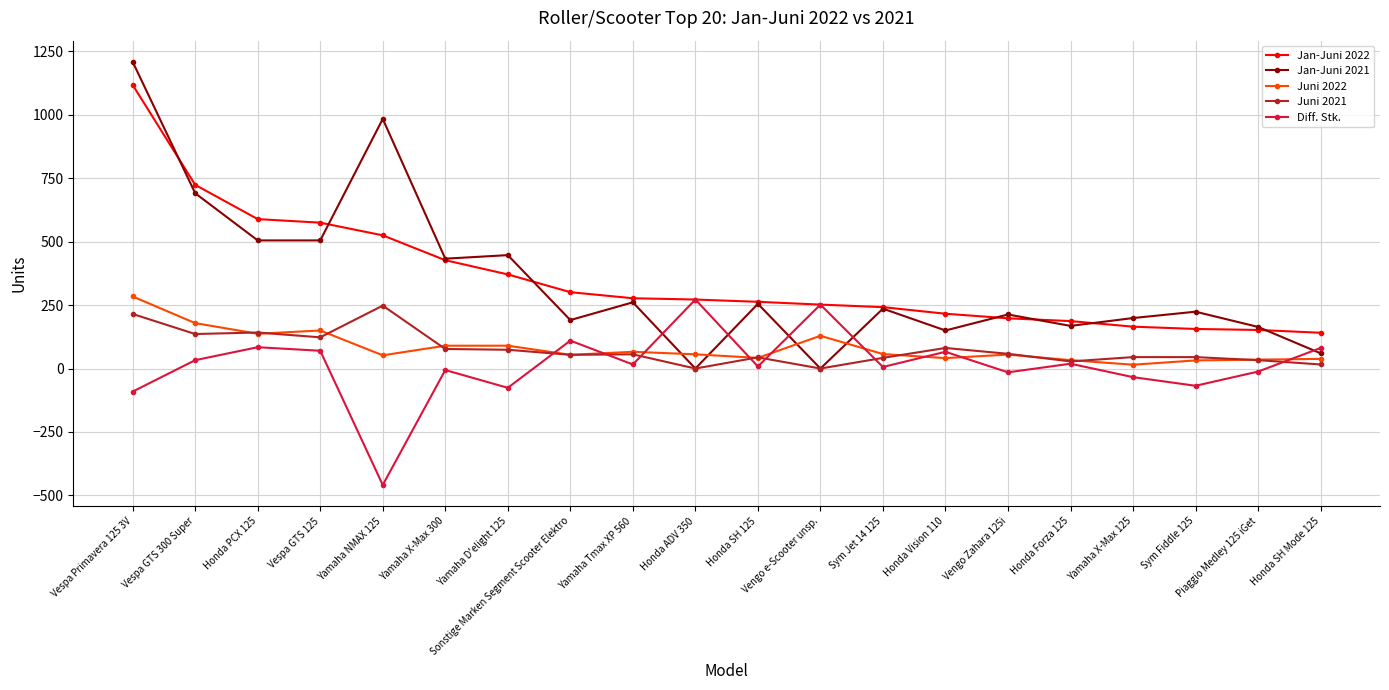

Is this an area chart (filled region under the line)?

No